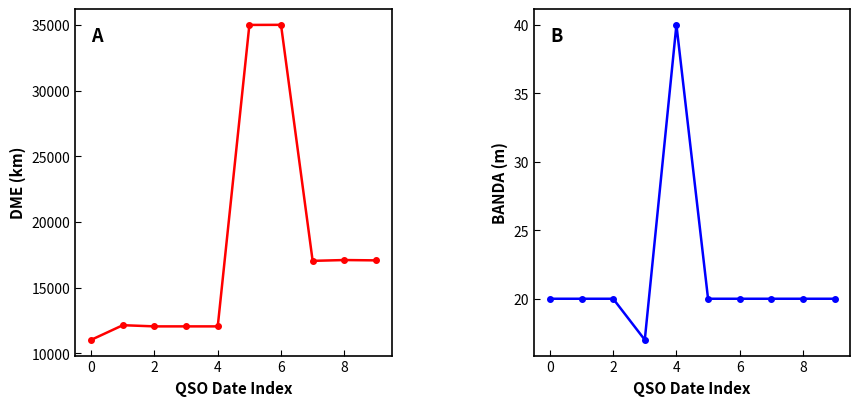

What is the maximum value shown in the chart?

35014